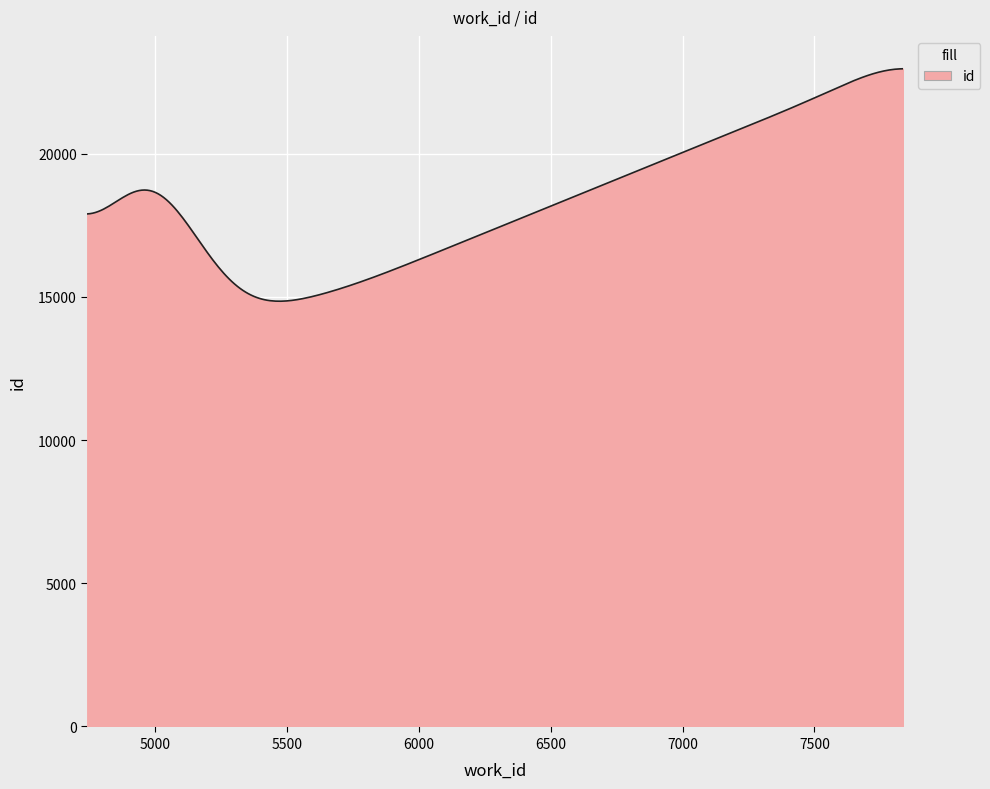

What is the greatest value displayed?

22961.1